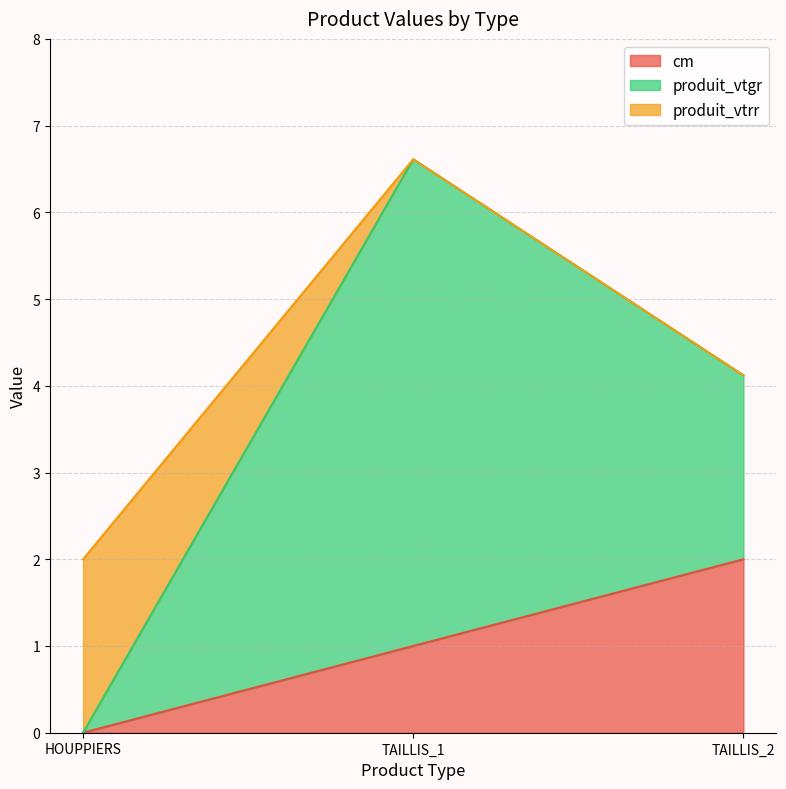

What is the label of the 2nd point from the right?

TAILLIS_1